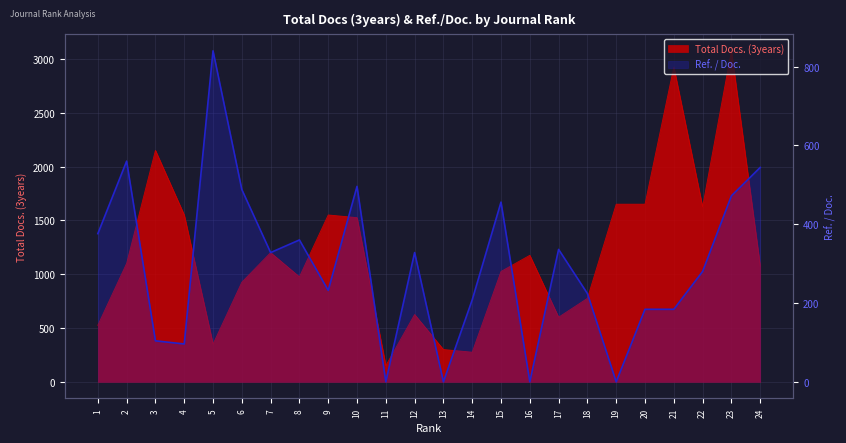

The chart shows a value of 302 at 14. True or false?

False